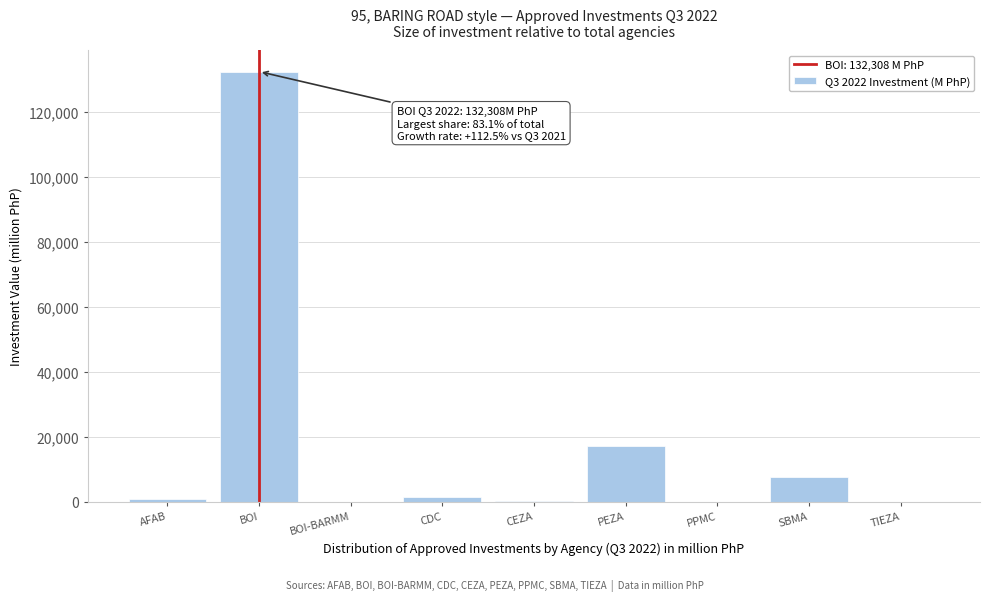

True or false: the data shows 27618.2 at PEZA.

False